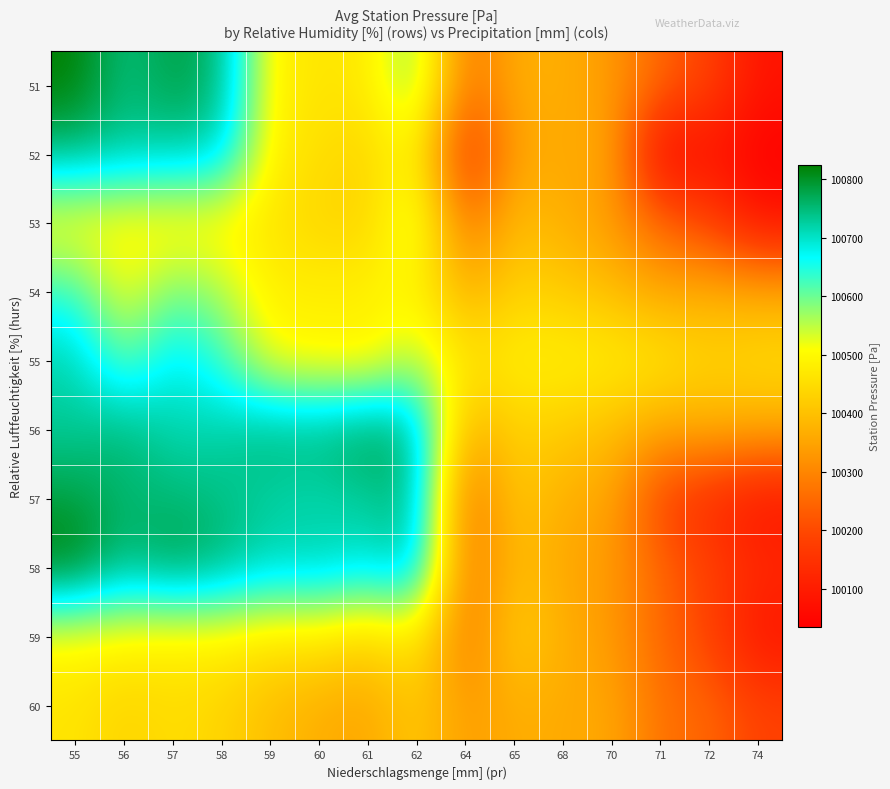

What is the total value across all series at 61?

1005298